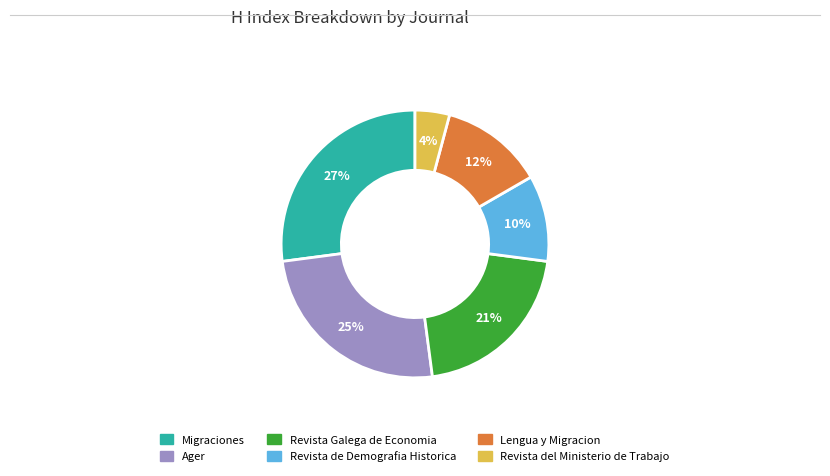

Which has a higher value, Lengua y Migracion or Revista Galega de Economia?

Revista Galega de Economia